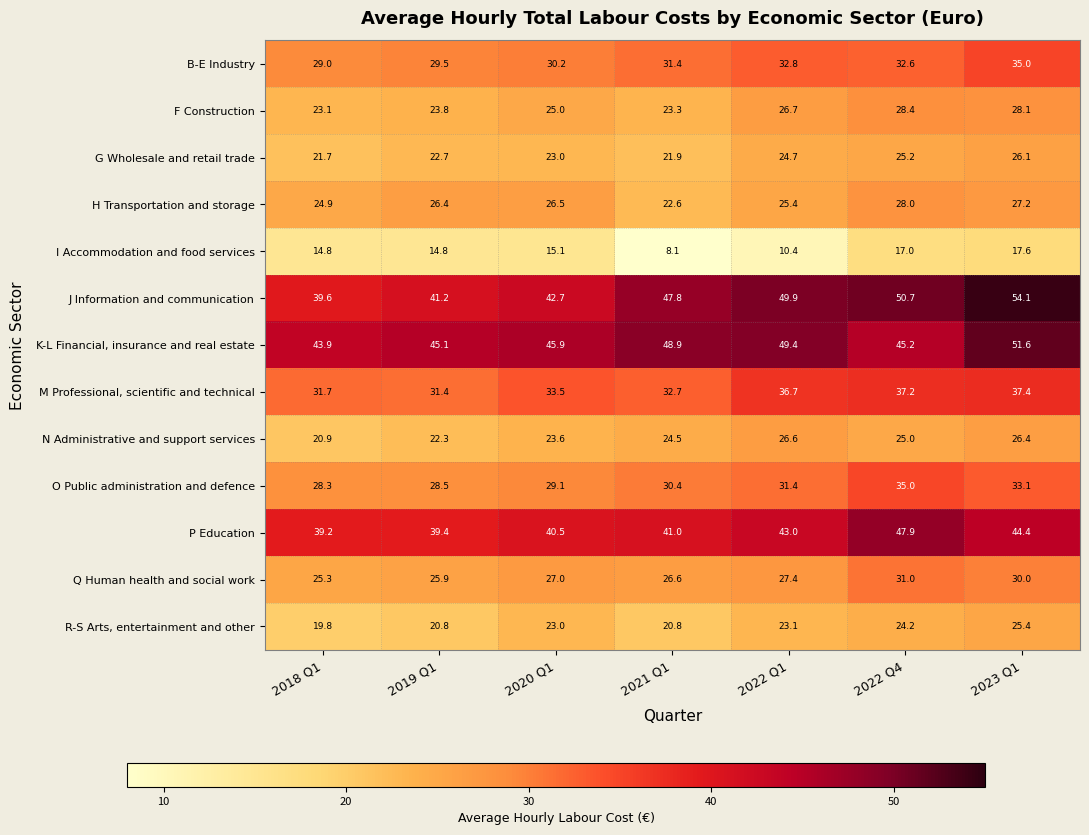

What is the difference between the second highest and minimum values in the J Information and communication series?

11.1